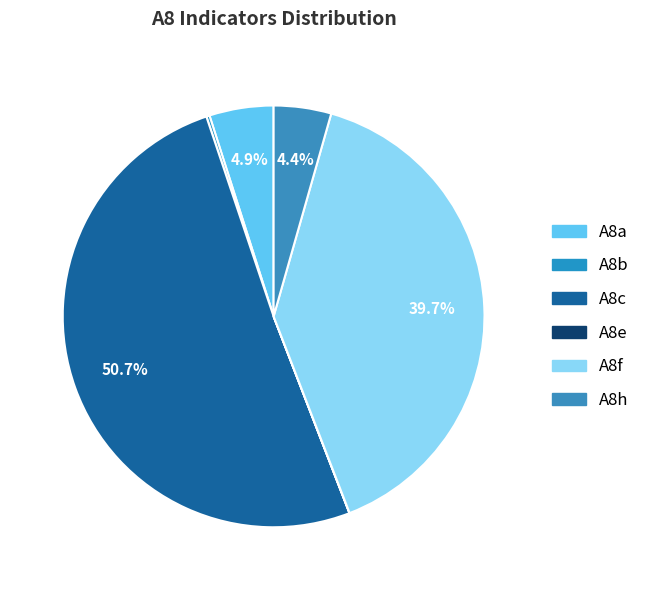

Which category has the smallest portion of the pie?

A8e